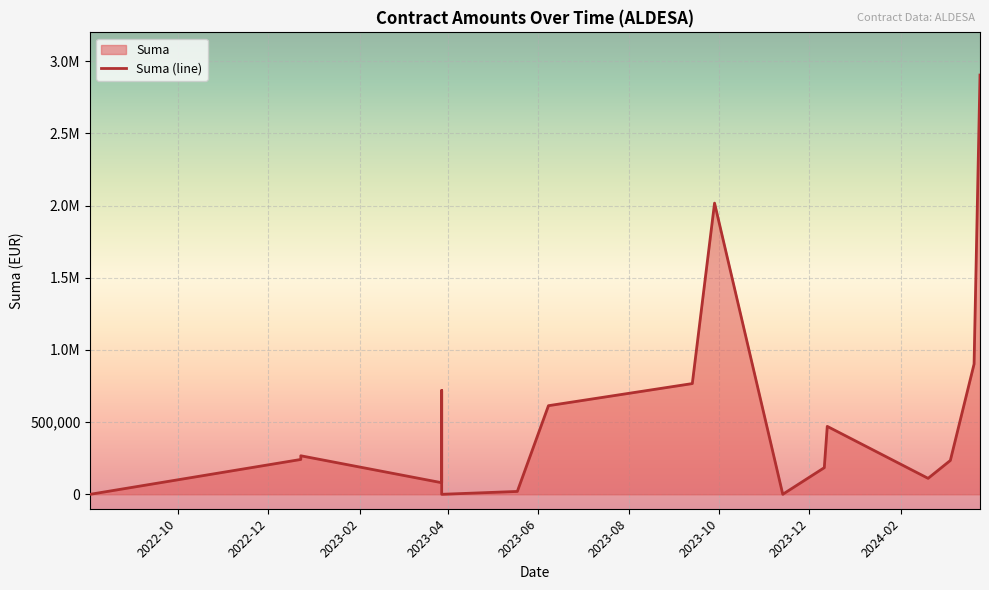

True or false: the data shows -1706897.8 at 2023-11-13.

False